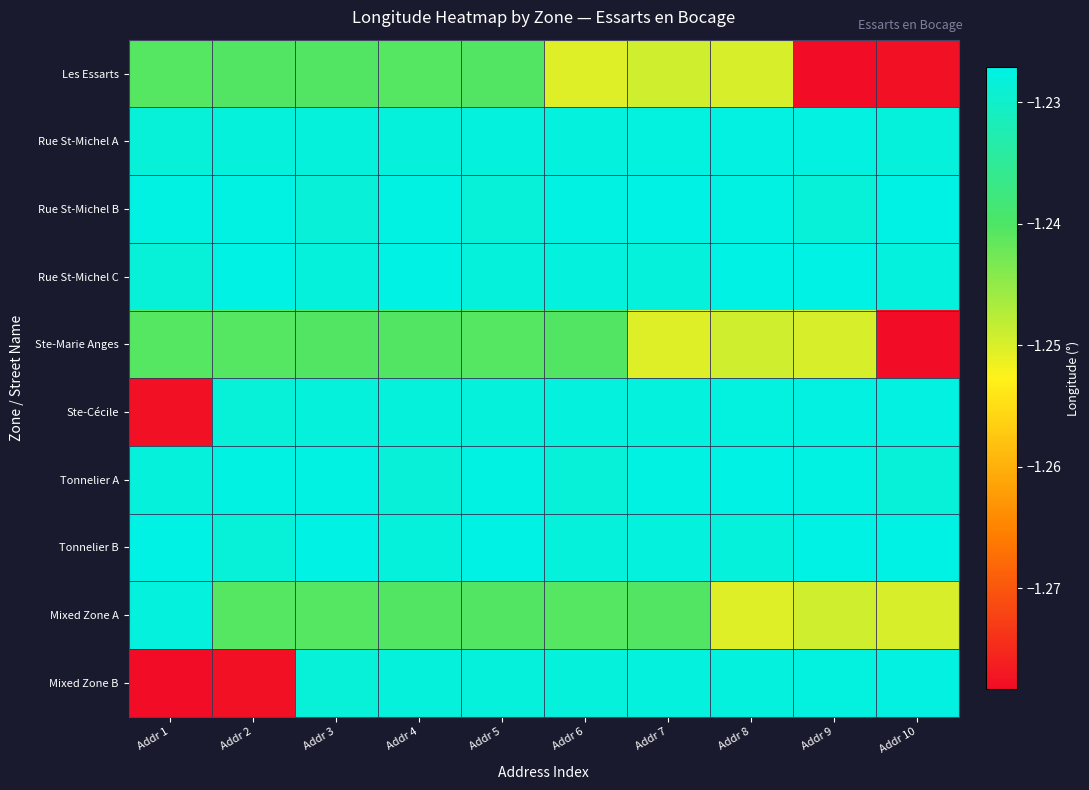

At Addr 4, list the series in order from largest to smallest.

Rue St-Michel C, Rue St-Michel B, Rue St-Michel A, Ste-Cécile, Mixed Zone B, Tonnelier B, Tonnelier A, Ste-Marie Anges, Mixed Zone A, Les Essarts